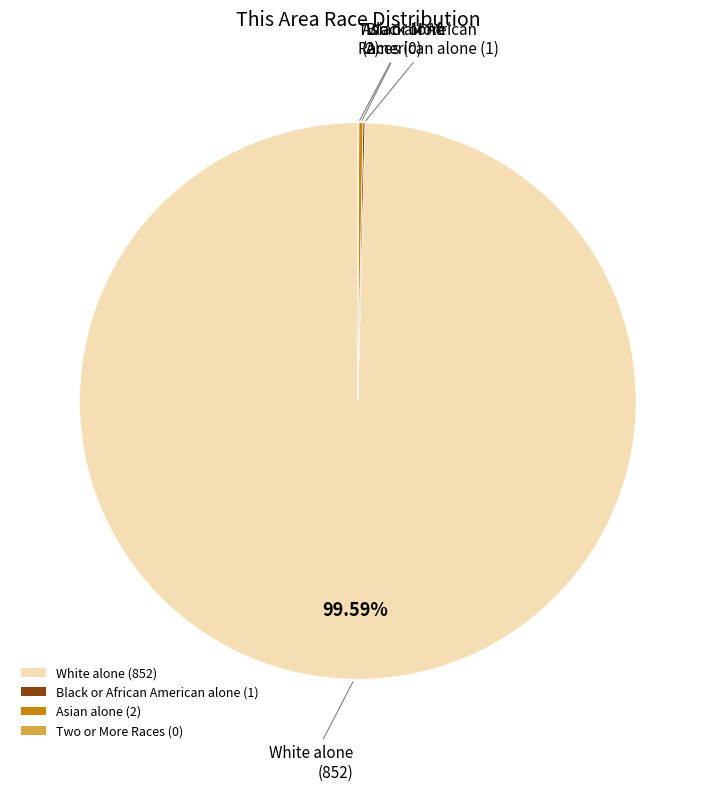

Which category accounts for the majority?

White alone (852)